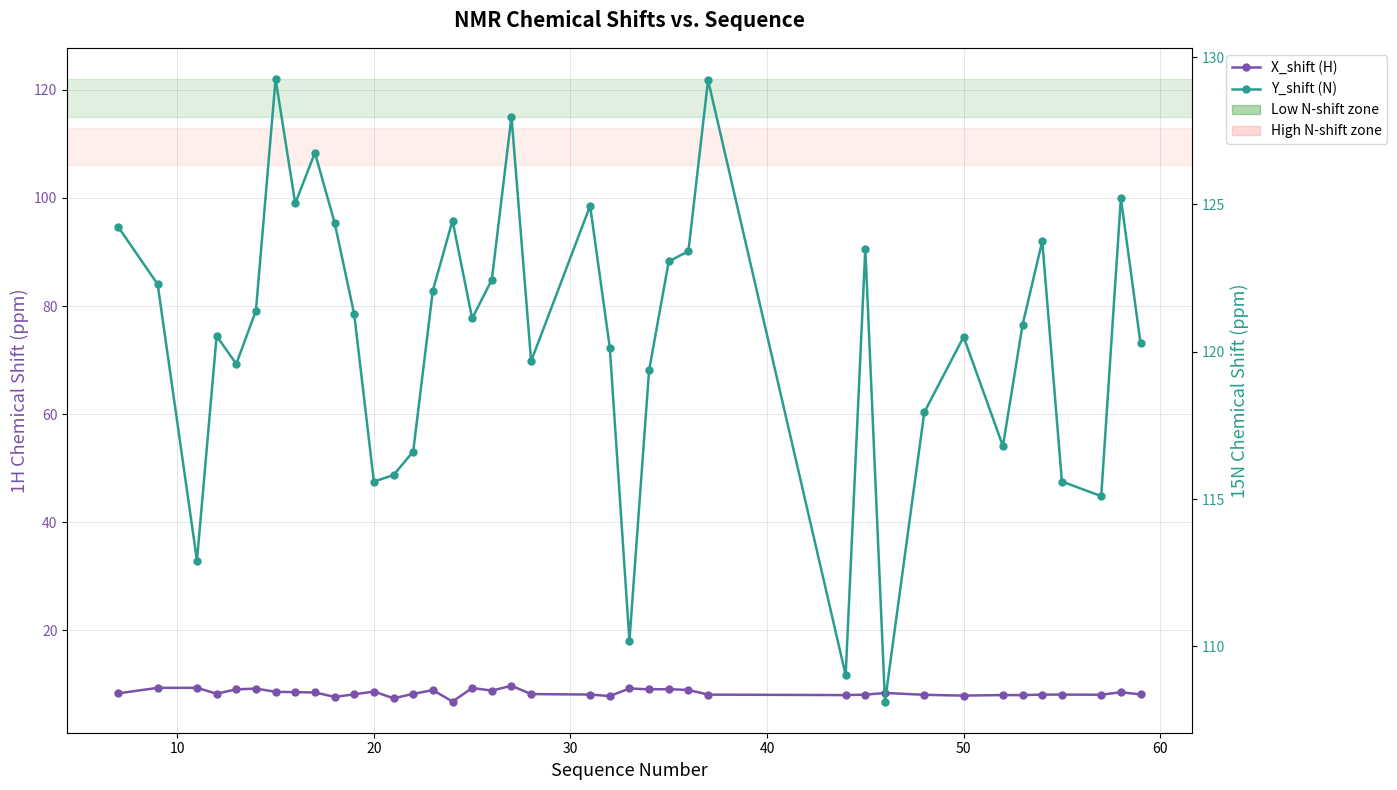

Which series has the largest total across all categories?

Y_shift (N)